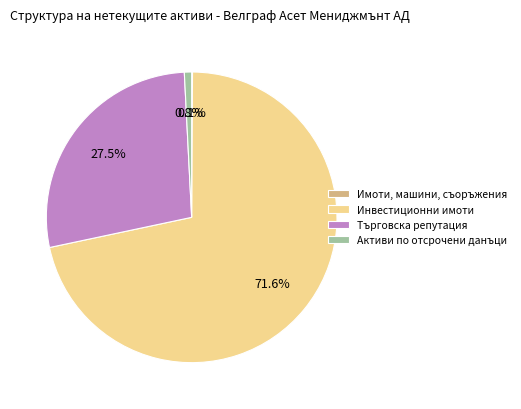

Does Инвестиционни имоти account for over 50% of the chart?

Yes